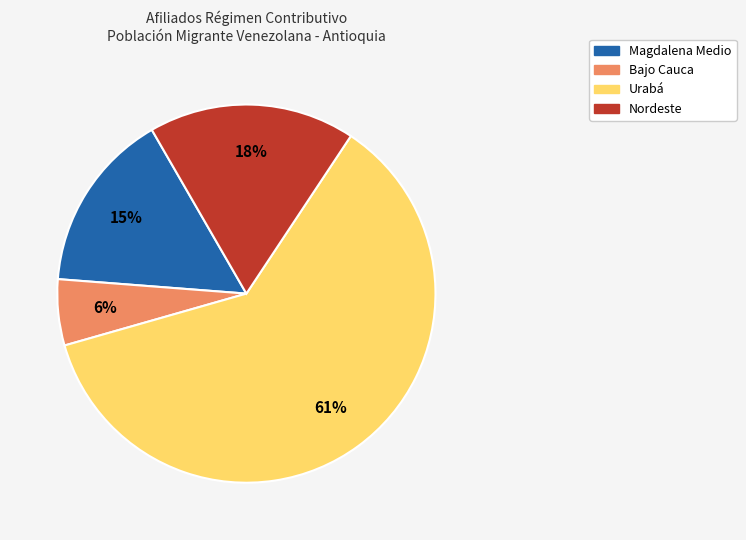

To the nearest percent, what is the average slice percentage?

25%